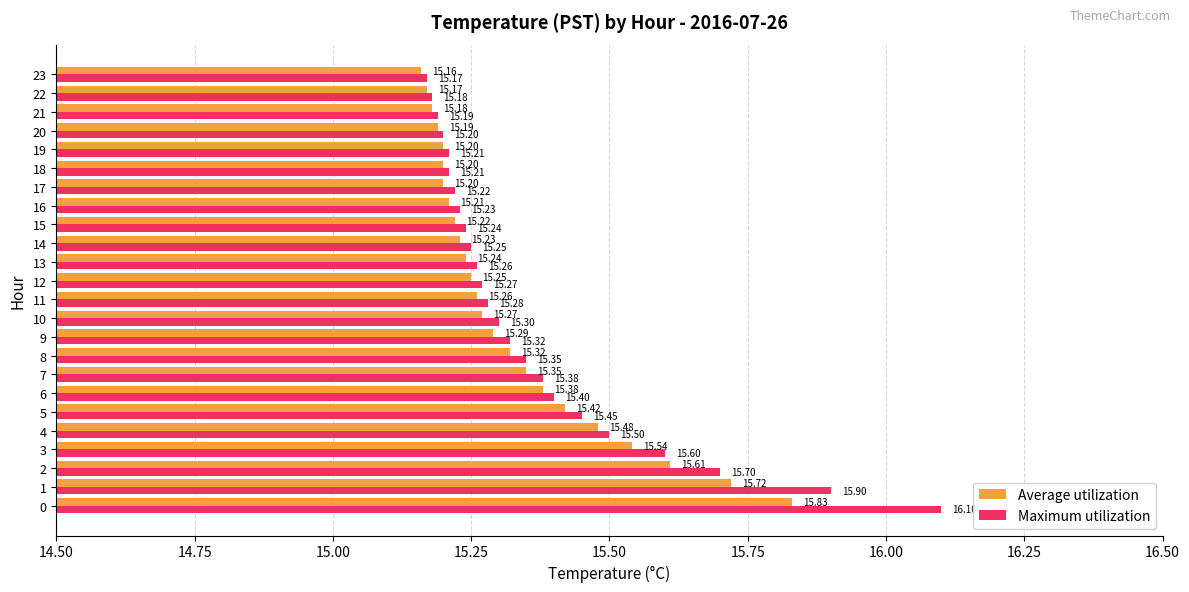

True or false: Average utilization has a value of 5.4 at 19.

False